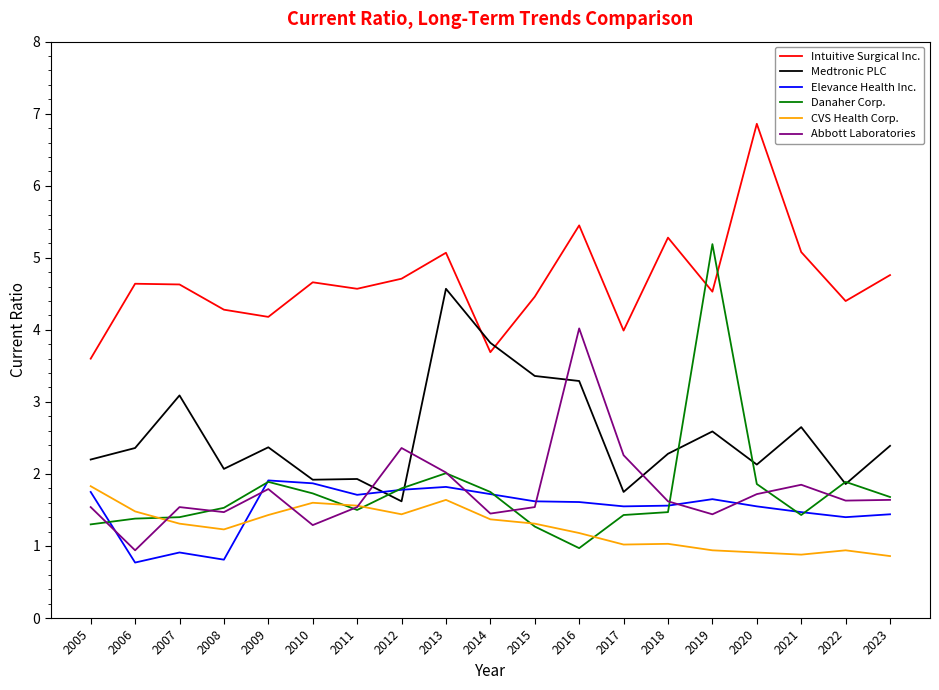

Read the CVS Health Corp. value at 2010.

1.6